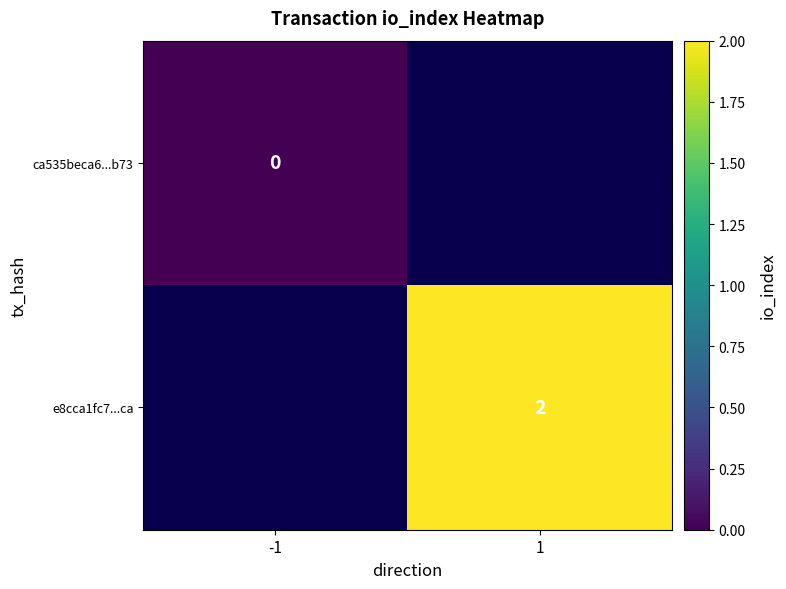

How many categories are shown in the chart?

2